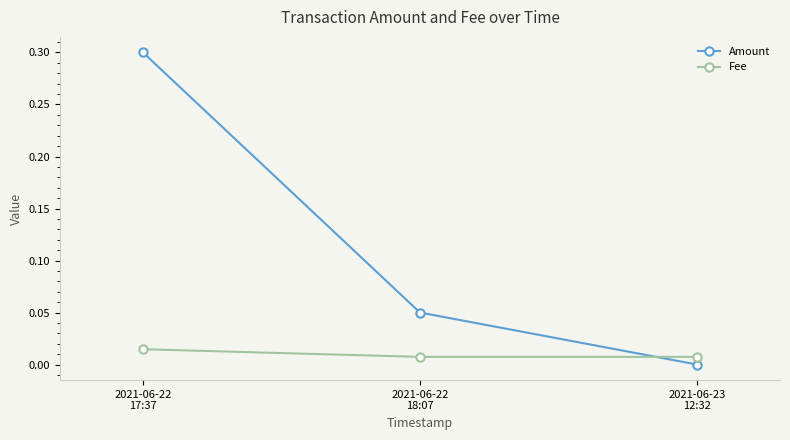

What are all the series names shown in the legend?

Amount, Fee